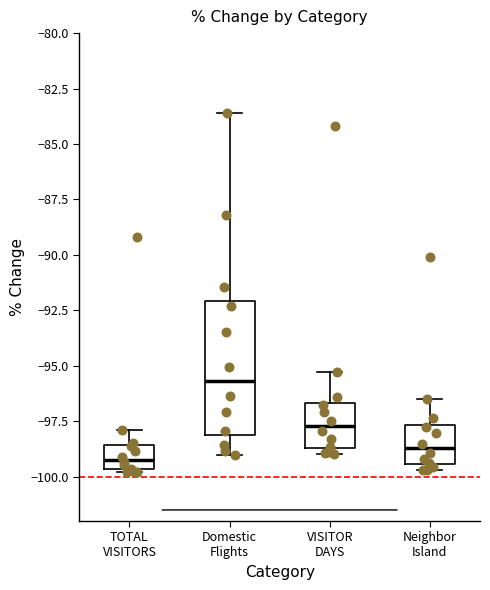

Comparing the boxes themselves (not the whiskers), which one is the tallest?

Domestic Flights